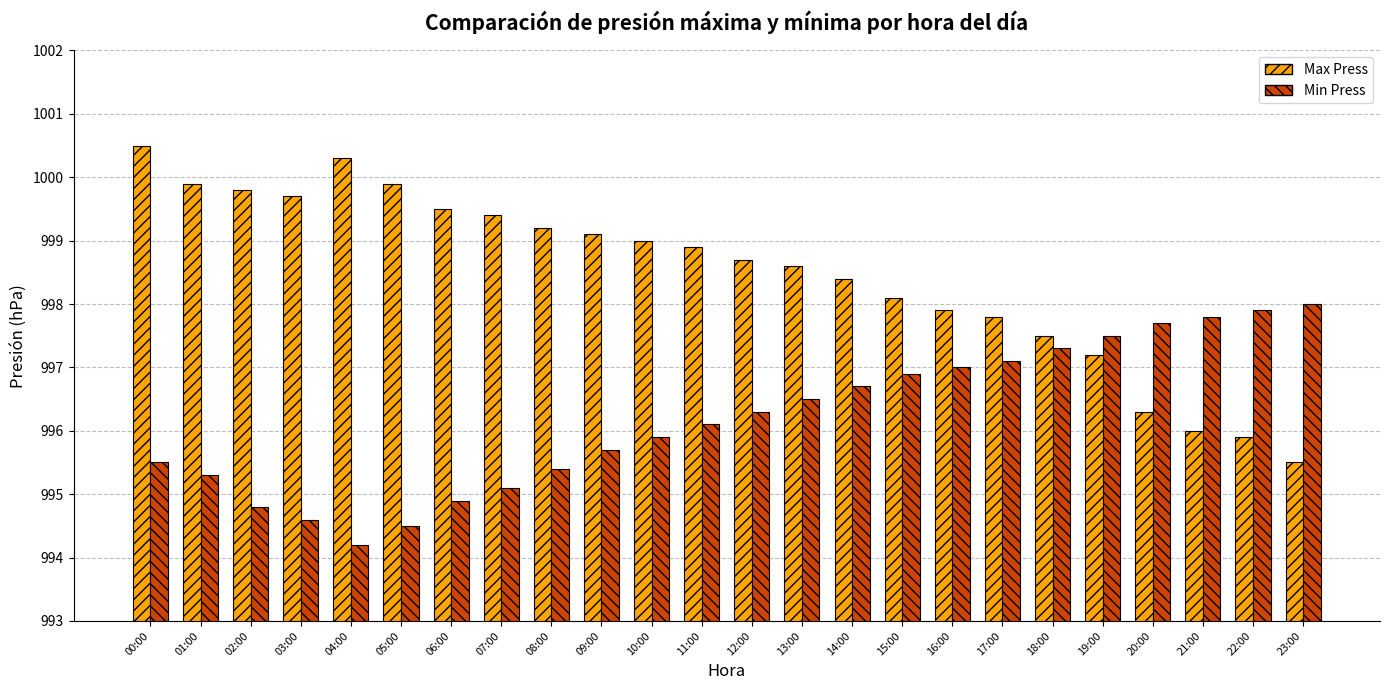

What are all the series names shown in the legend?

Max Press, Min Press